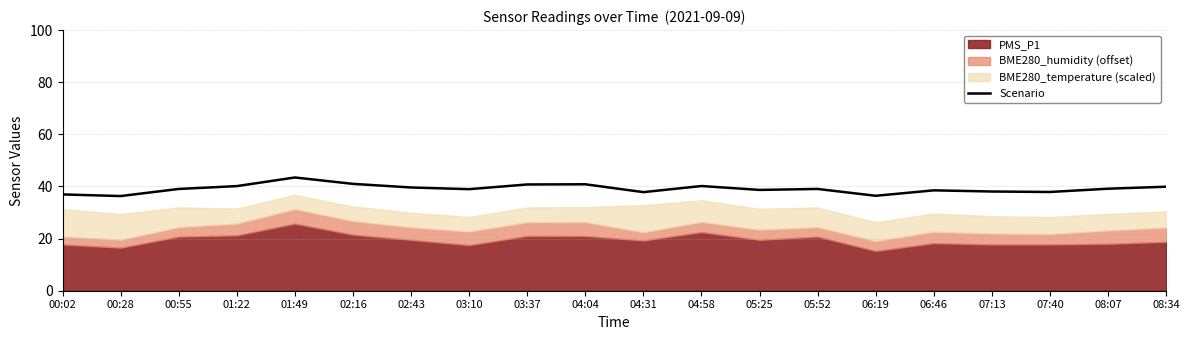

What is the smallest value displayed?

36.3